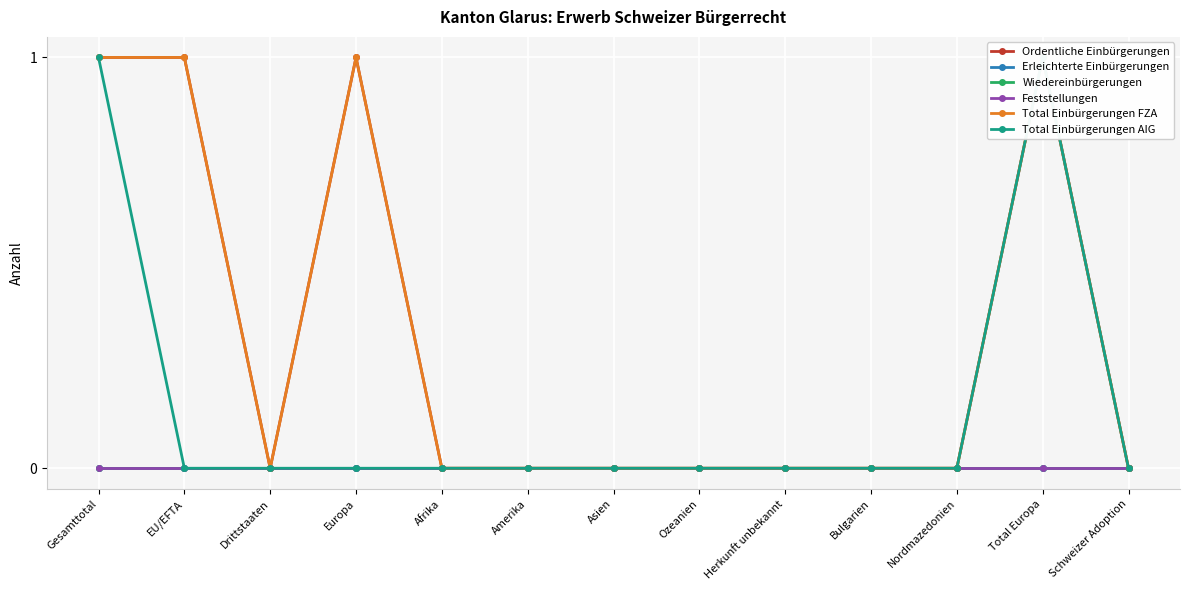

What is the label of the 11th point from the right?

Drittstaaten